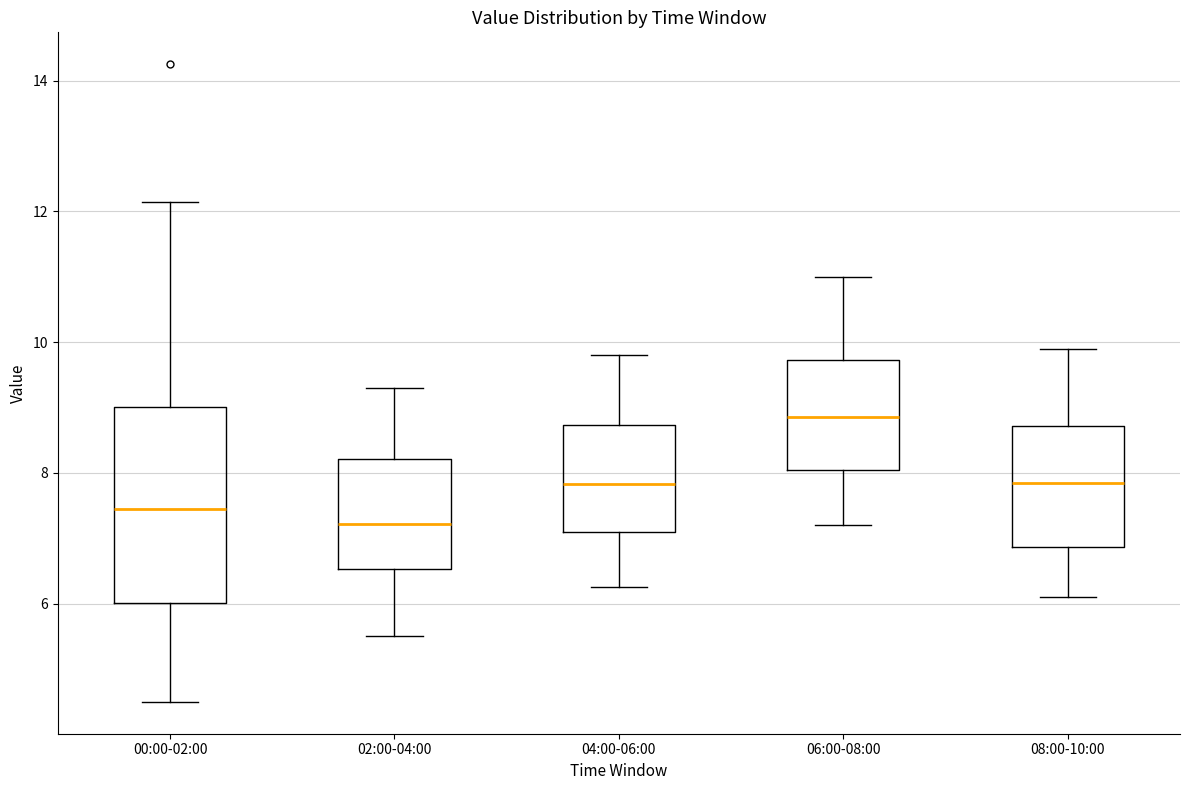

Where is the upper edge of the box for 06:00-08:00 on the y-axis? The values are not printed on the chart, so give them approximately, as read against the axis.

9.8